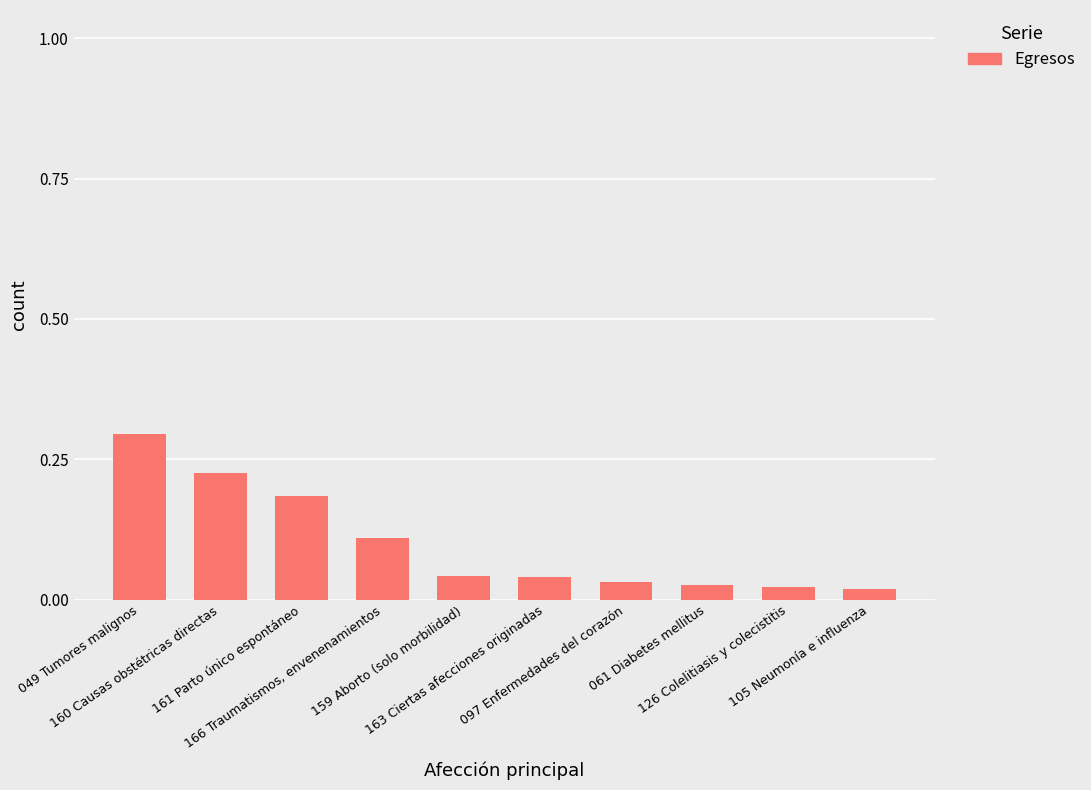

Rank the categories by value from highest to lowest.

049 Tumores malignos, 160 Causas obstétricas directas, 161 Parto único espontáneo, 166 Traumatismos, envenenamientos, 159 Aborto (solo morbilidad), 163 Ciertas afecciones originadas, 097 Enfermedades del corazón, 061 Diabetes mellitus, 126 Colelitiasis y colecistitis, 105 Neumonía e influenza